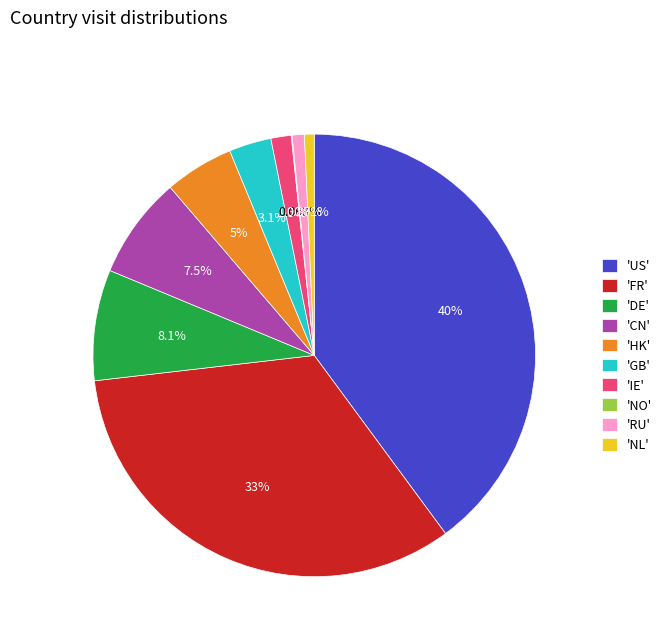

Between 'US' and 'CN', which is larger?

'US'